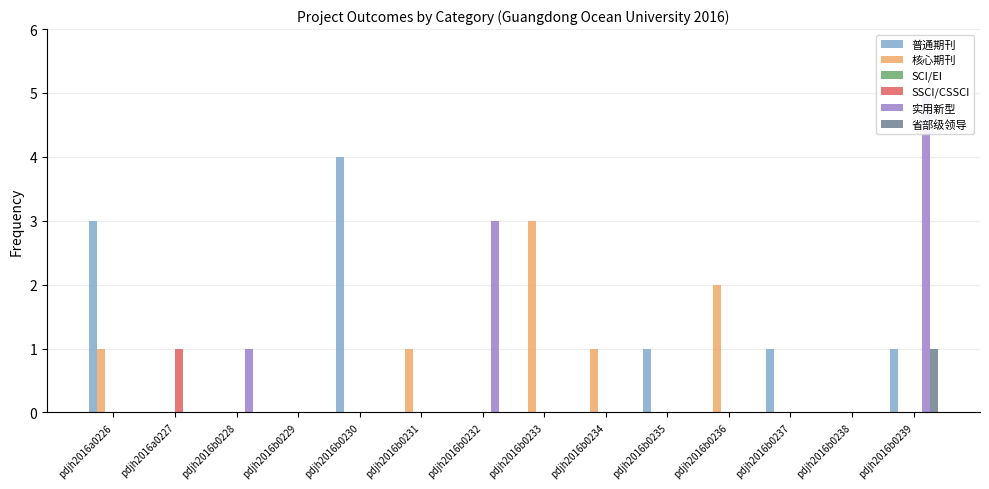

Reading left to right, list all the values displayed in this chart.

普通期刊: pdjh2016a0226=3	pdjh2016a0227=0	pdjh2016b0228=0	pdjh2016b0229=0	pdjh2016b0230=4	pdjh2016b0231=0	pdjh2016b0232=0	pdjh2016b0233=0	pdjh2016b0234=0	pdjh2016b0235=1	pdjh2016b0236=0	pdjh2016b0237=1	pdjh2016b0238=0	pdjh2016b0239=1
核心期刊: pdjh2016a0226=1	pdjh2016a0227=0	pdjh2016b0228=0	pdjh2016b0229=0	pdjh2016b0230=0	pdjh2016b0231=1	pdjh2016b0232=0	pdjh2016b0233=3	pdjh2016b0234=1	pdjh2016b0235=0	pdjh2016b0236=2	pdjh2016b0237=0	pdjh2016b0238=0	pdjh2016b0239=0
SCI/EI: pdjh2016a0226=0	pdjh2016a0227=0	pdjh2016b0228=0	pdjh2016b0229=0	pdjh2016b0230=0	pdjh2016b0231=0	pdjh2016b0232=0	pdjh2016b0233=0	pdjh2016b0234=0	pdjh2016b0235=0	pdjh2016b0236=0	pdjh2016b0237=0	pdjh2016b0238=0	pdjh2016b0239=0
SSCI/CSSCI: pdjh2016a0226=0	pdjh2016a0227=1	pdjh2016b0228=0	pdjh2016b0229=0	pdjh2016b0230=0	pdjh2016b0231=0	pdjh2016b0232=0	pdjh2016b0233=0	pdjh2016b0234=0	pdjh2016b0235=0	pdjh2016b0236=0	pdjh2016b0237=0	pdjh2016b0238=0	pdjh2016b0239=0
实用新型: pdjh2016a0226=0	pdjh2016a0227=0	pdjh2016b0228=1	pdjh2016b0229=0	pdjh2016b0230=0	pdjh2016b0231=0	pdjh2016b0232=3	pdjh2016b0233=0	pdjh2016b0234=0	pdjh2016b0235=0	pdjh2016b0236=0	pdjh2016b0237=0	pdjh2016b0238=0	pdjh2016b0239=5
省部级领导: pdjh2016a0226=0	pdjh2016a0227=0	pdjh2016b0228=0	pdjh2016b0229=0	pdjh2016b0230=0	pdjh2016b0231=0	pdjh2016b0232=0	pdjh2016b0233=0	pdjh2016b0234=0	pdjh2016b0235=0	pdjh2016b0236=0	pdjh2016b0237=0	pdjh2016b0238=0	pdjh2016b0239=1